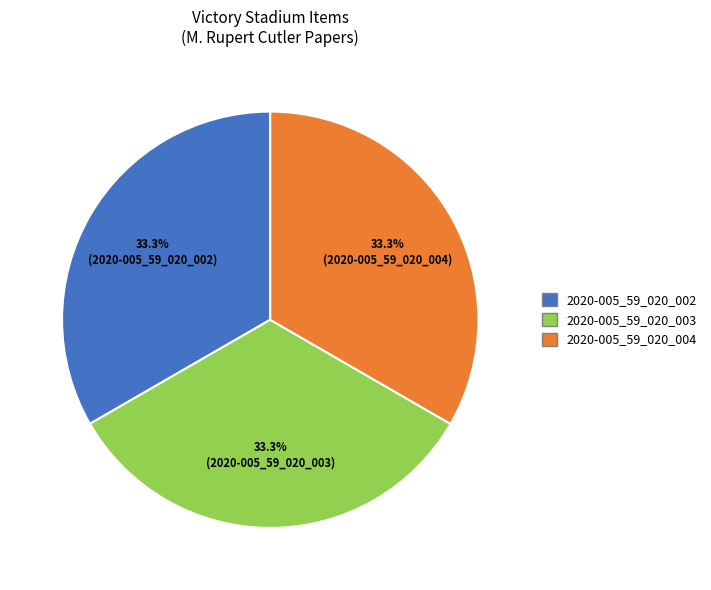

What percentage is the 2020-005_59_020_004 slice, to the nearest percent?

33%